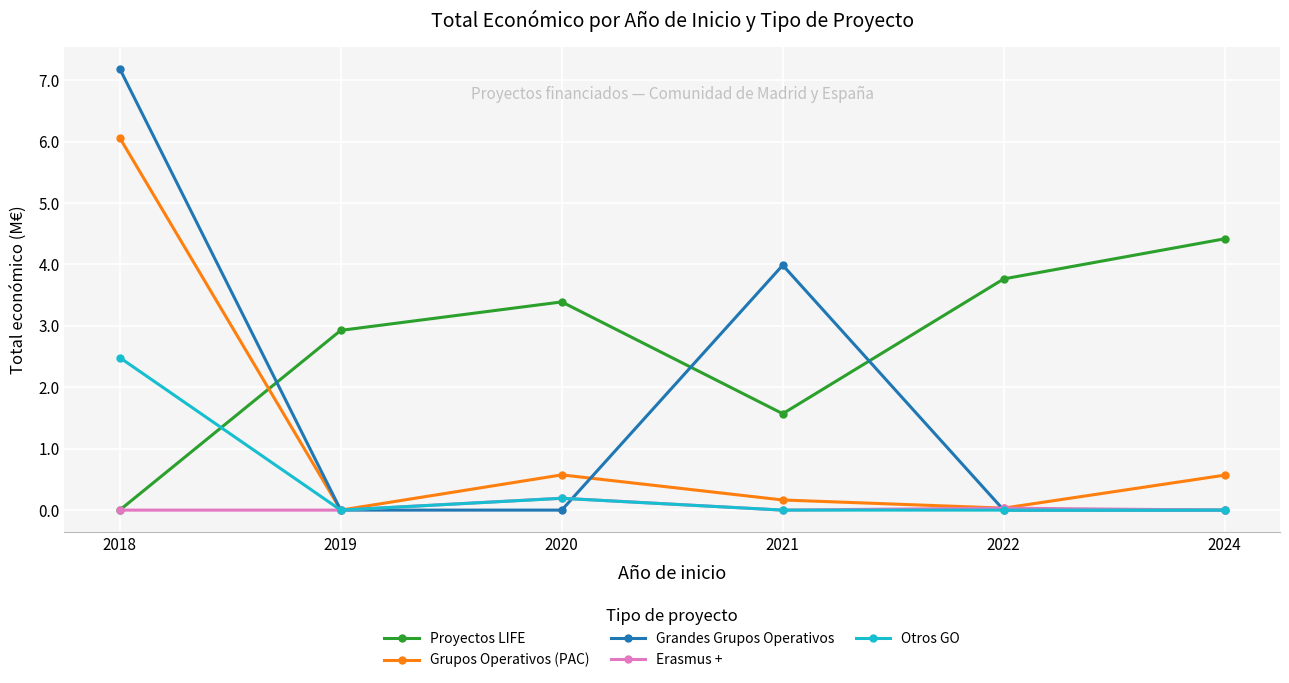

Is it true that Proyectos LIFE equals 4.9 at 2019?

False